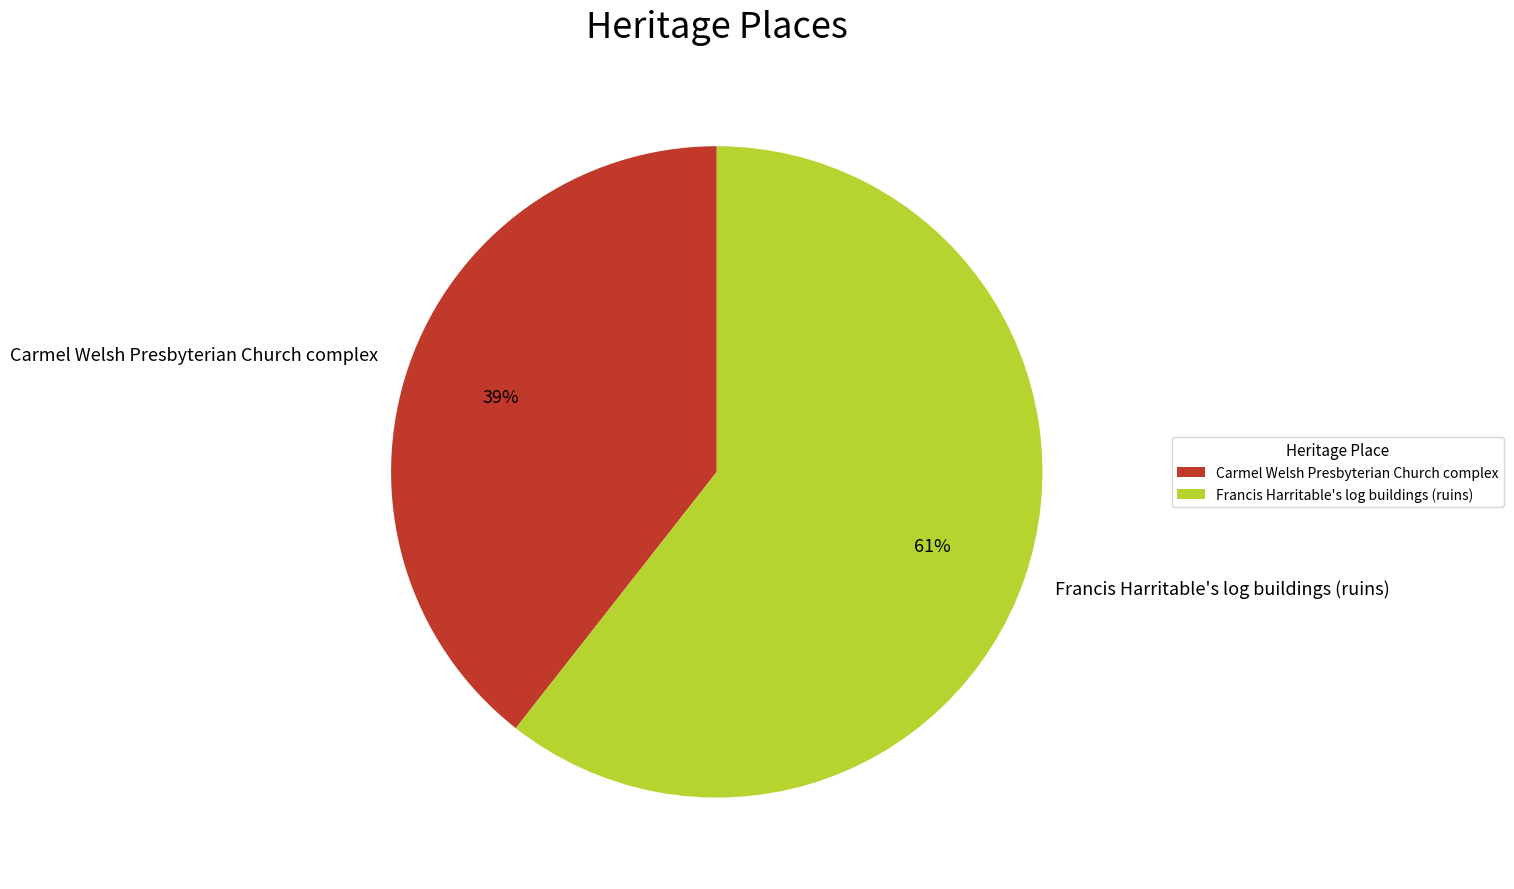

Rank the categories by value from highest to lowest.

Francis Harritable's log buildings (ruins), Carmel Welsh Presbyterian Church complex